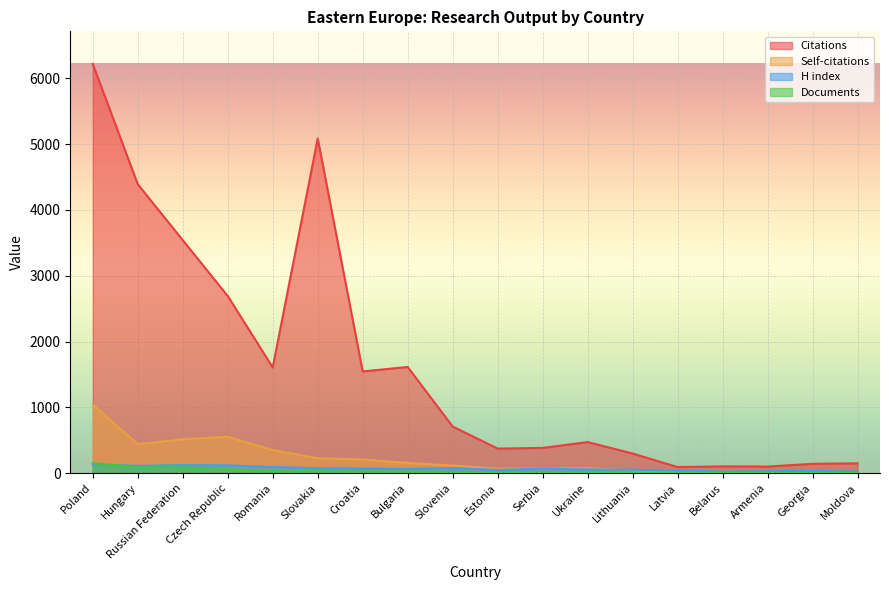

What is the lowest value of the Citations series?

92